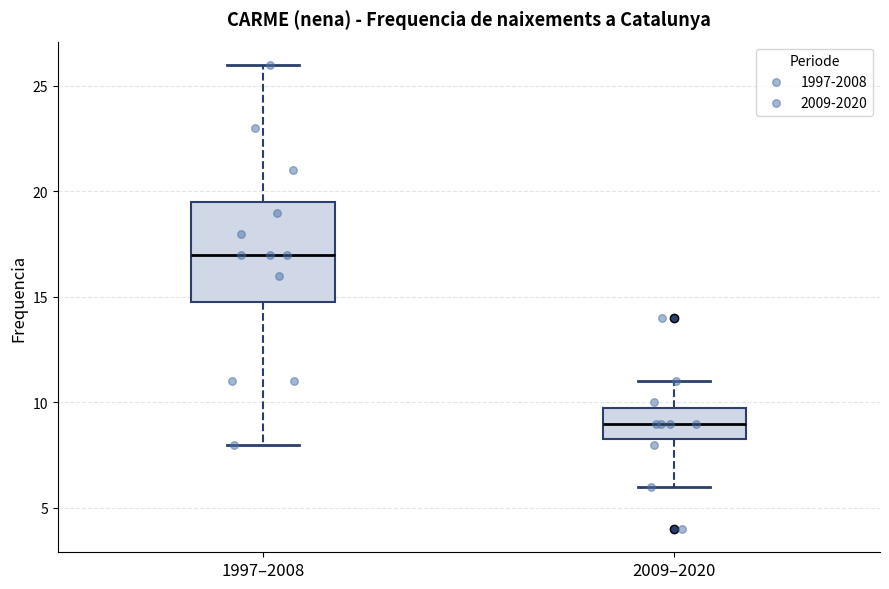

Reading left to right, transcribe this box plot: for each box, give where its median line is, the range the box spans, and where its two whiskers end, as read against the y-axis. The values are not printed on the chart, so give them approximately, as read against the axis.

1997–2008: median 17.0, box 15.0 to 19.5, whiskers 8.0 to 26.0
2009–2020: median 9.0, box 8.5 to 10.0, whiskers 6.0 to 11.0